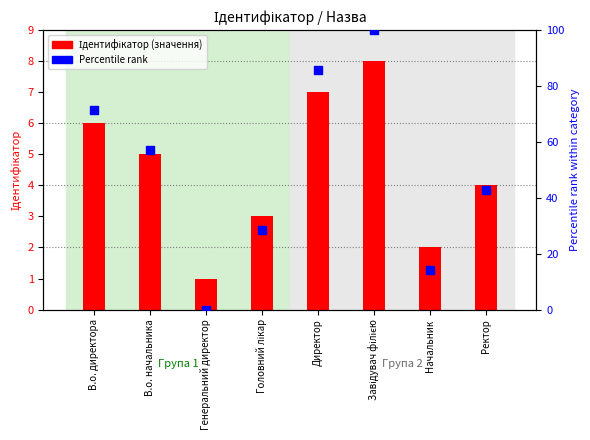

What is the total value across all series at Завідувач філією?

108.0